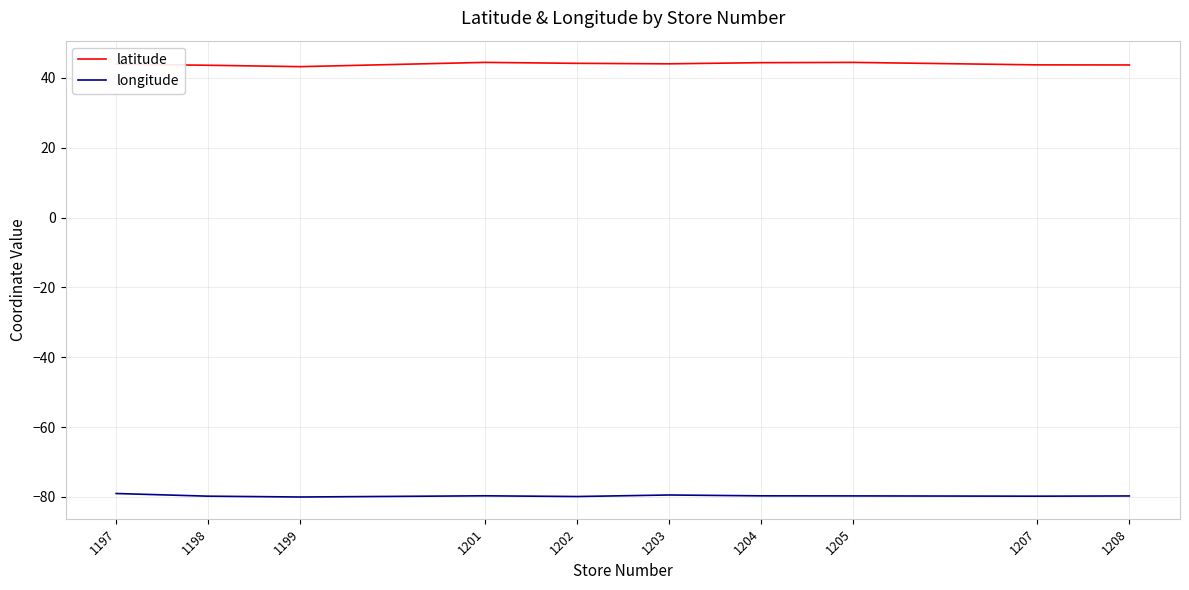

List the series in order of their overall mean, lowest first.

longitude, latitude